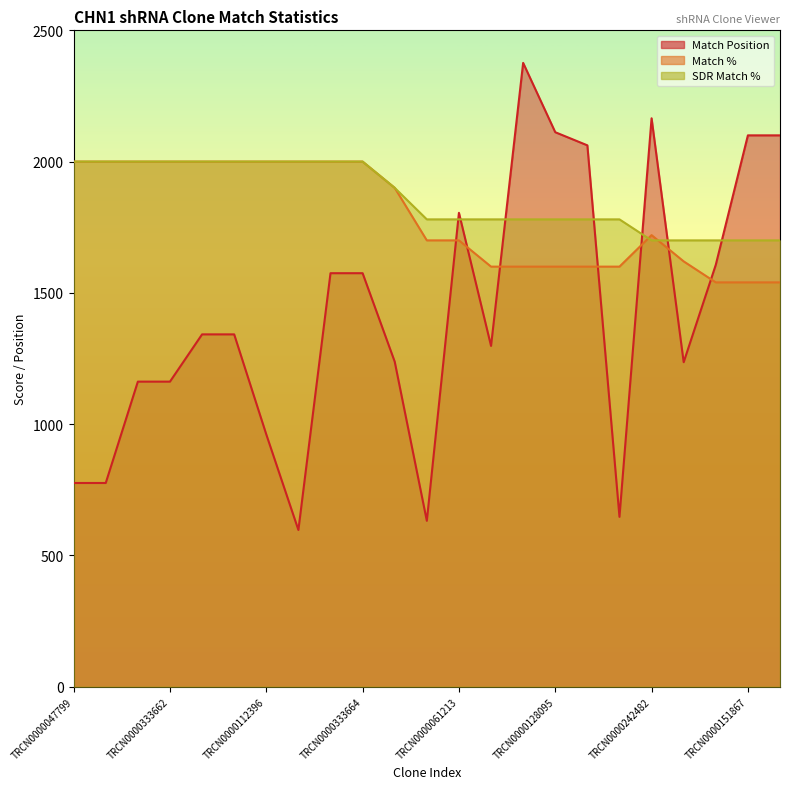

How many lines are shown in the chart?

3